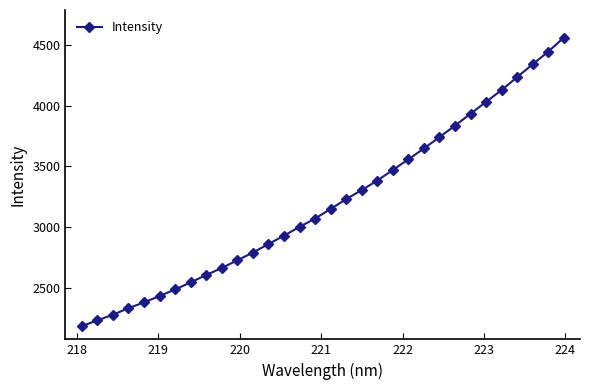

What is the difference between the maximum and minimum values?

2376.3